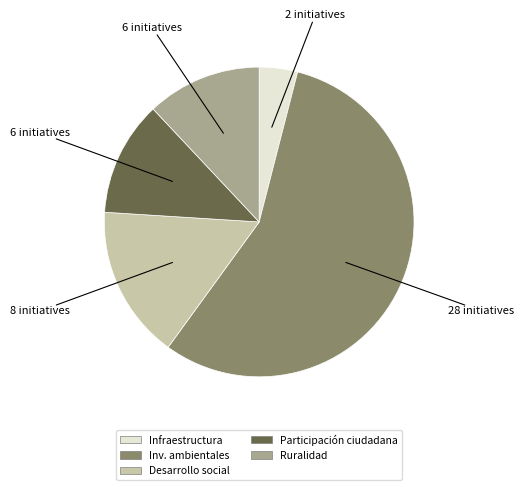

Count the number of slices in the pie.

5